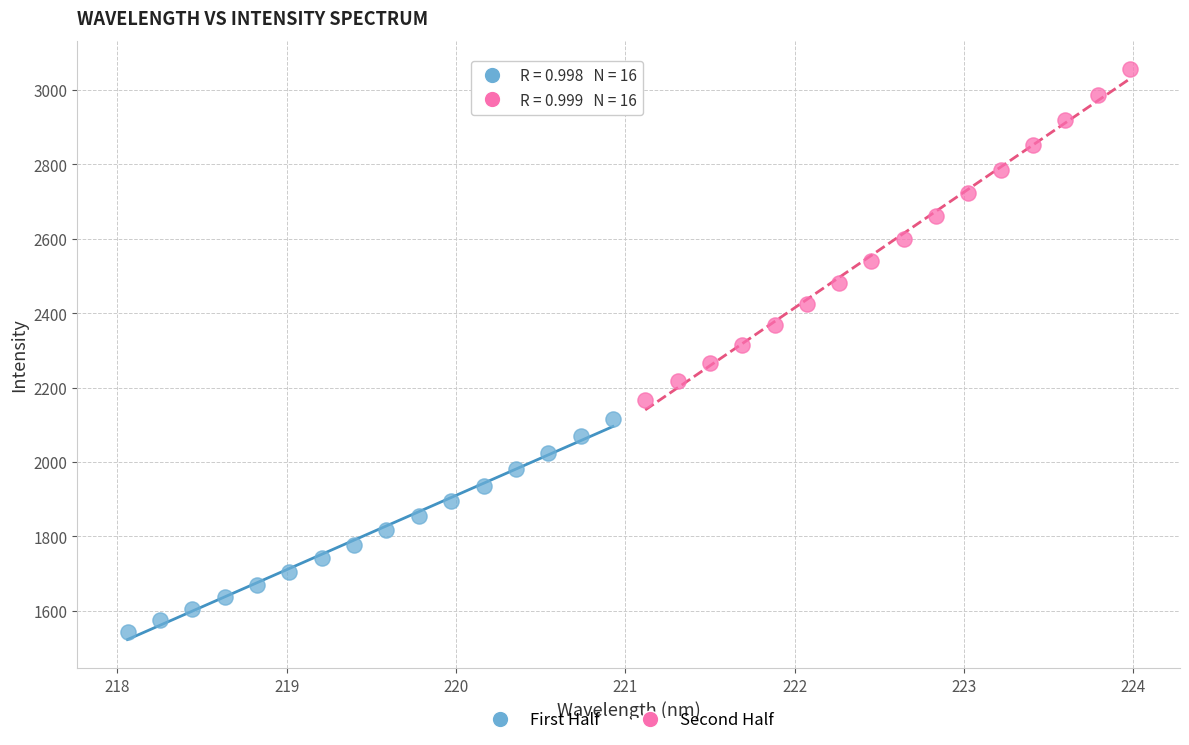

Which series has the largest Y range (max minus min)?

Second Half